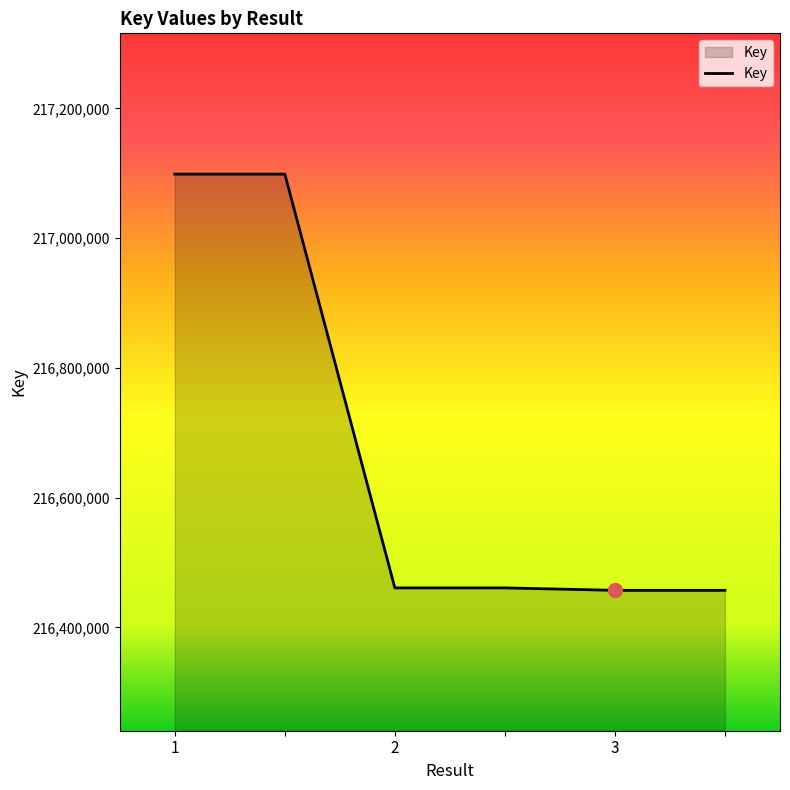

What is the average value?

216672238